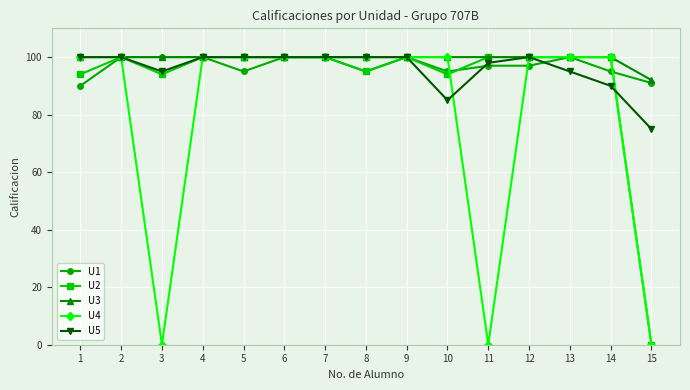

True or false: U5 has more than 0 points higher than both neighbors.

True